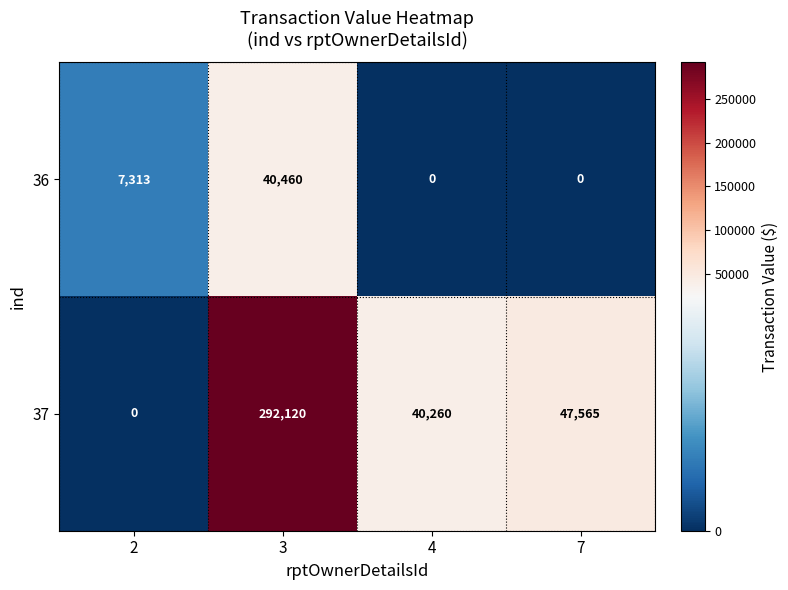

True or false: 36 has a value of -13236 at 7.

False